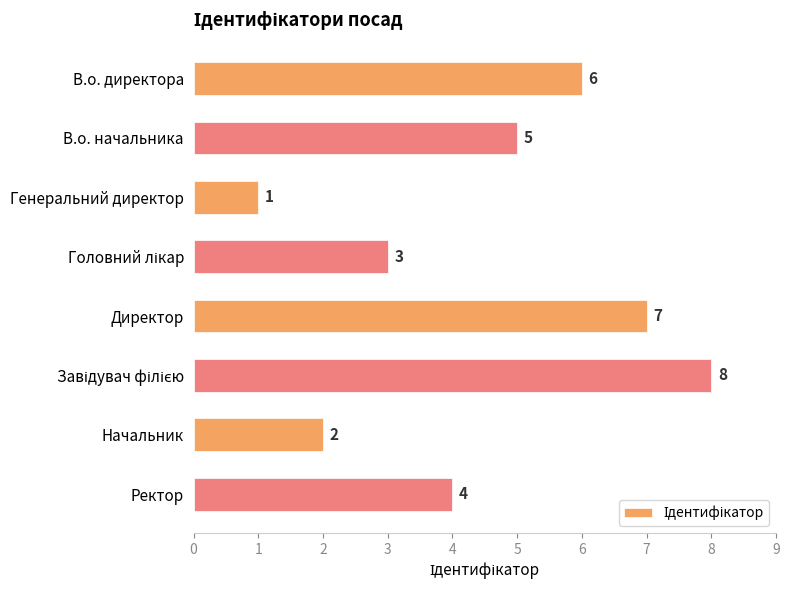

Count the values in the range 3 to 7.

5